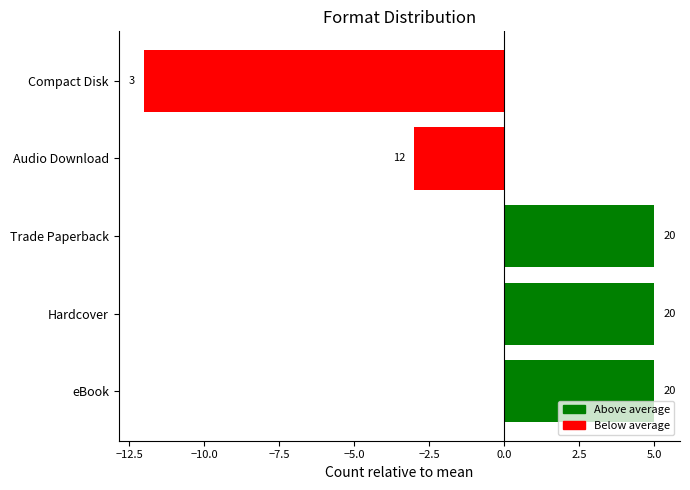

How many bars are there in total?

5